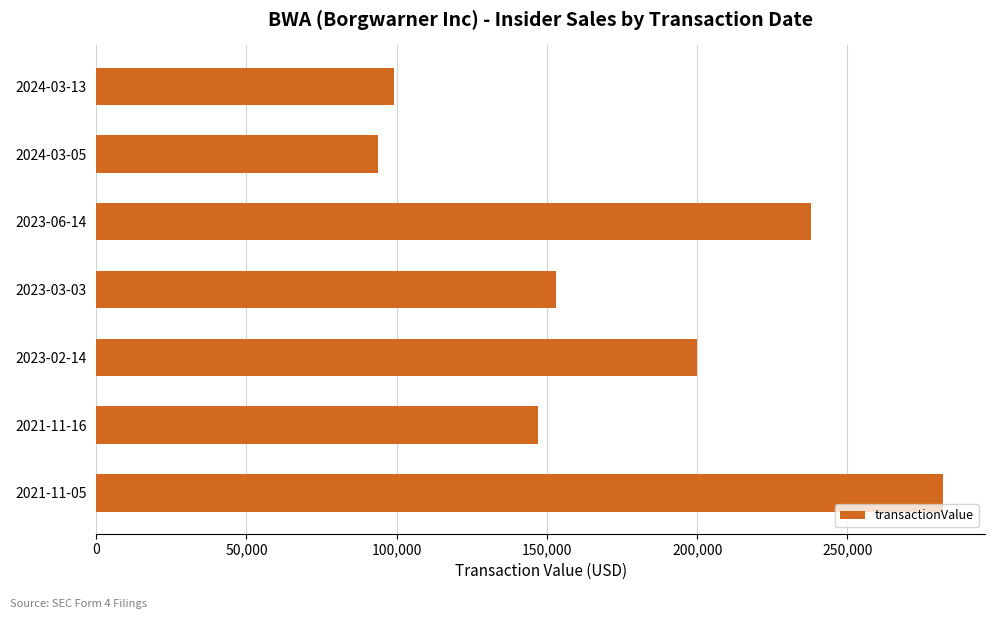

What is the sum of all values?

1212779